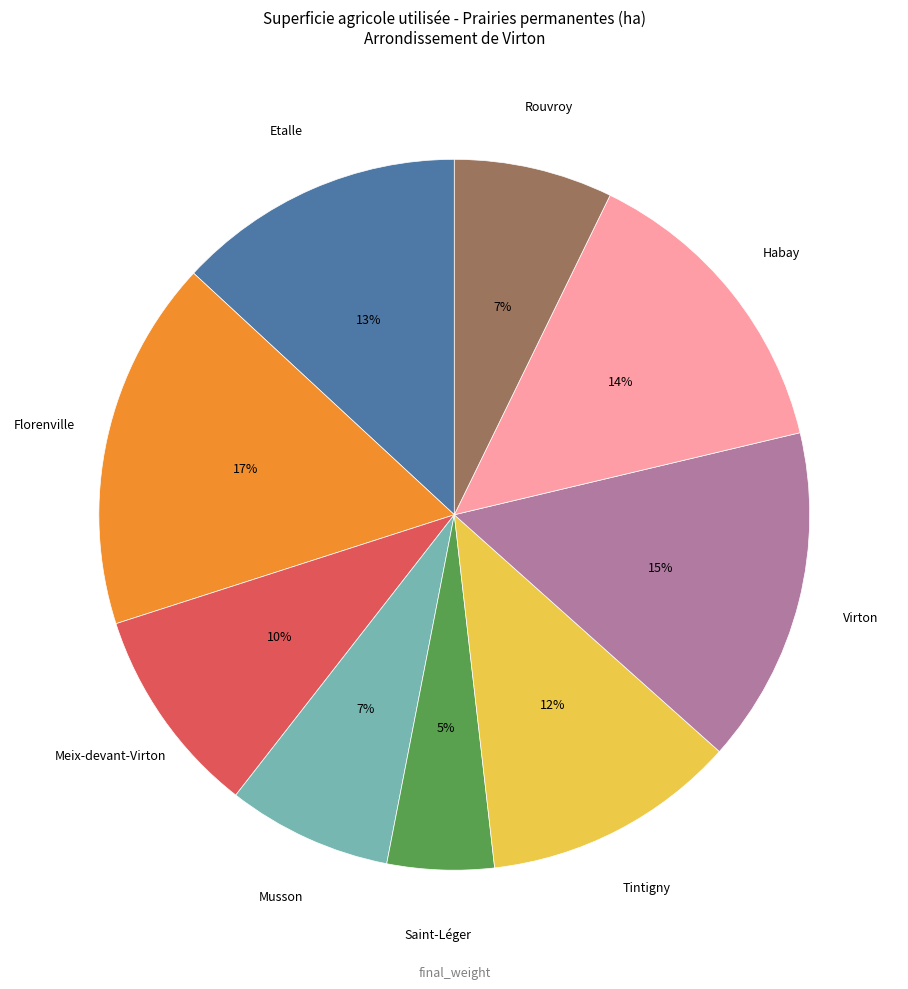

Is there any slice that represents more than half of the pie?

No